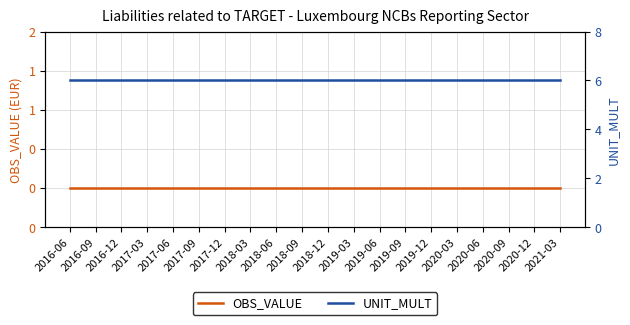

Reading right to left, transcribe all the data shown in this chart.

OBS_VALUE: 2021-03=0	2020-12=0	2020-09=0	2020-06=0	2020-03=0	2019-12=0	2019-09=0	2019-06=0	2019-03=0	2018-12=0	2018-09=0	2018-06=0	2018-03=0	2017-12=0	2017-09=0	2017-06=0	2017-03=0	2016-12=0	2016-09=0	2016-06=0
UNIT_MULT: 2021-03=6	2020-12=6	2020-09=6	2020-06=6	2020-03=6	2019-12=6	2019-09=6	2019-06=6	2019-03=6	2018-12=6	2018-09=6	2018-06=6	2018-03=6	2017-12=6	2017-09=6	2017-06=6	2017-03=6	2016-12=6	2016-09=6	2016-06=6